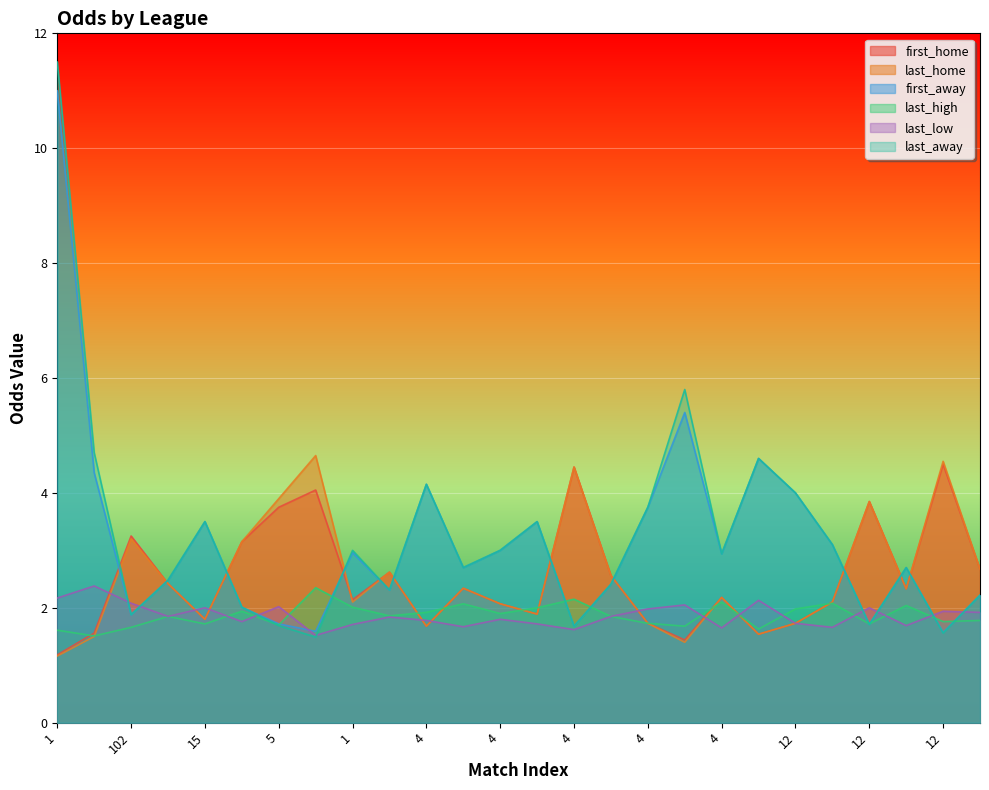

Where does the first_home series first go above 2?

102